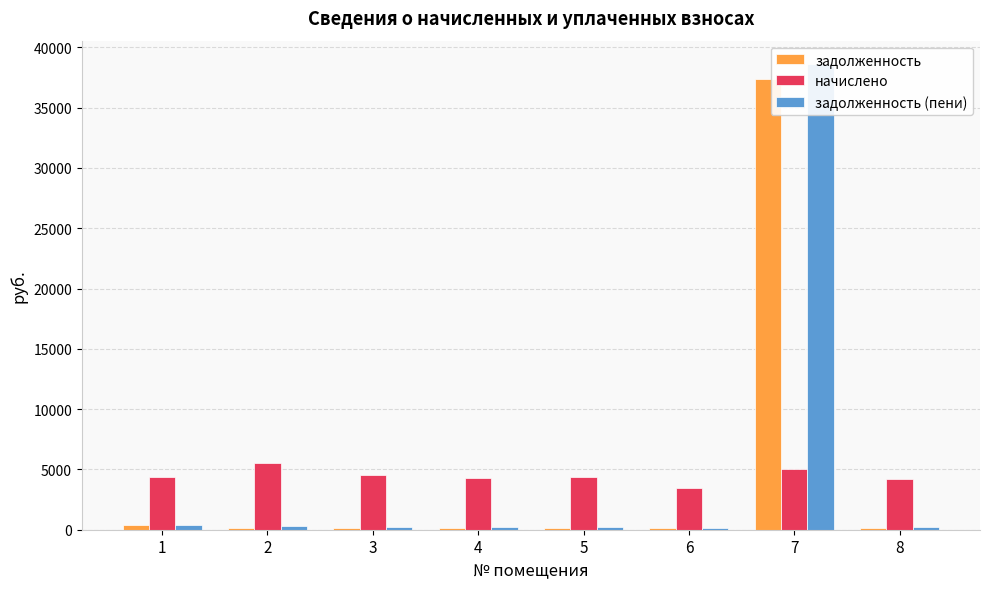

What is the value of the задолженность bar at the 1st from the left?

363.5